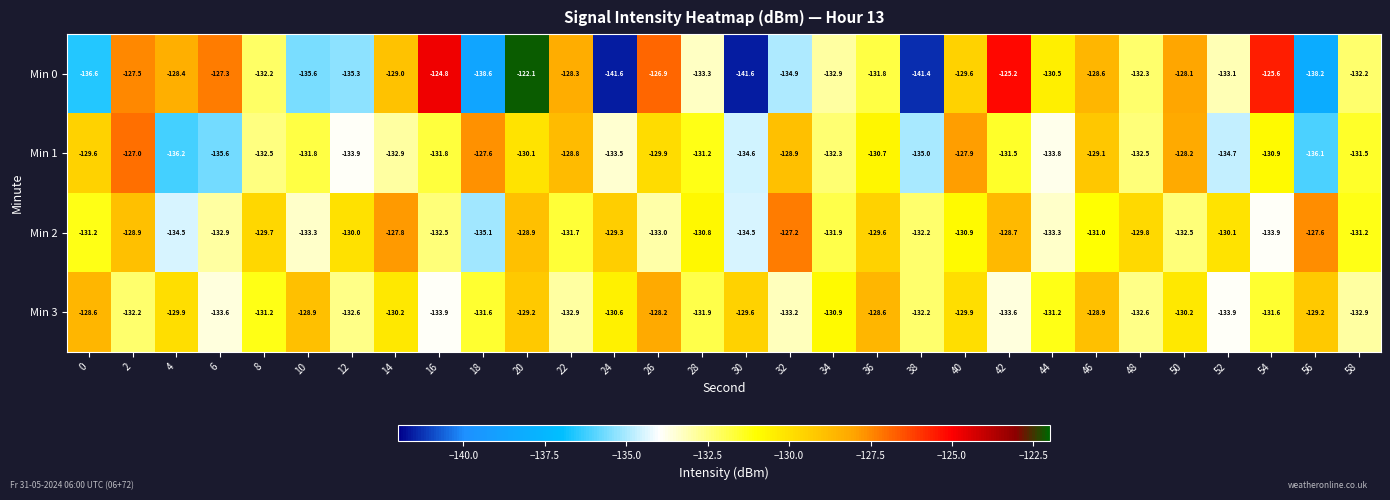

What is the difference between the maximum and second lowest values in the Min 0 series?

19.5